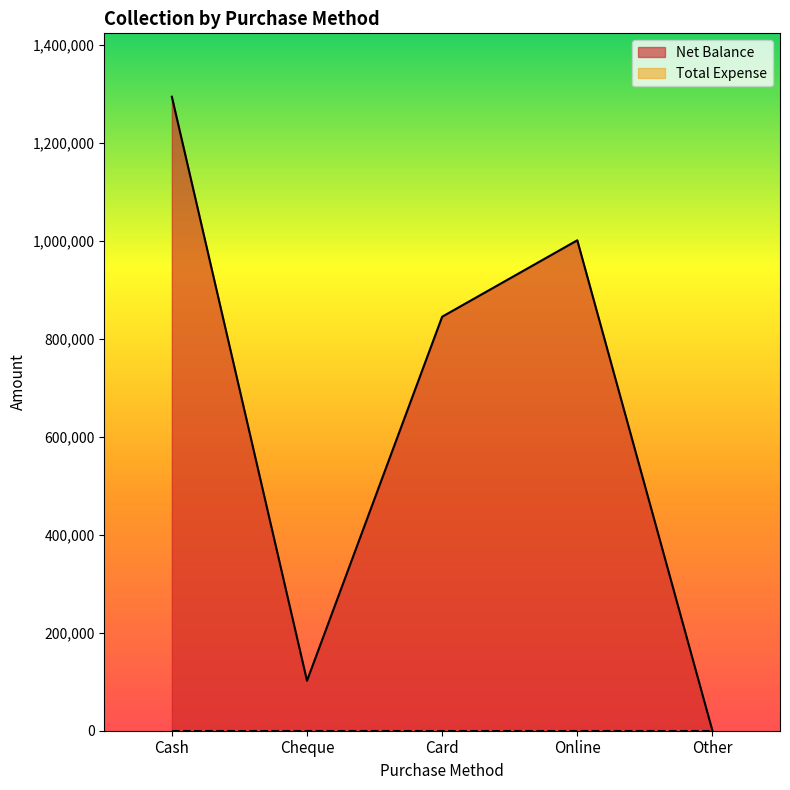

Reading left to right, what are all the values shown in this chart?

1294002	102000	845000	1001000	0